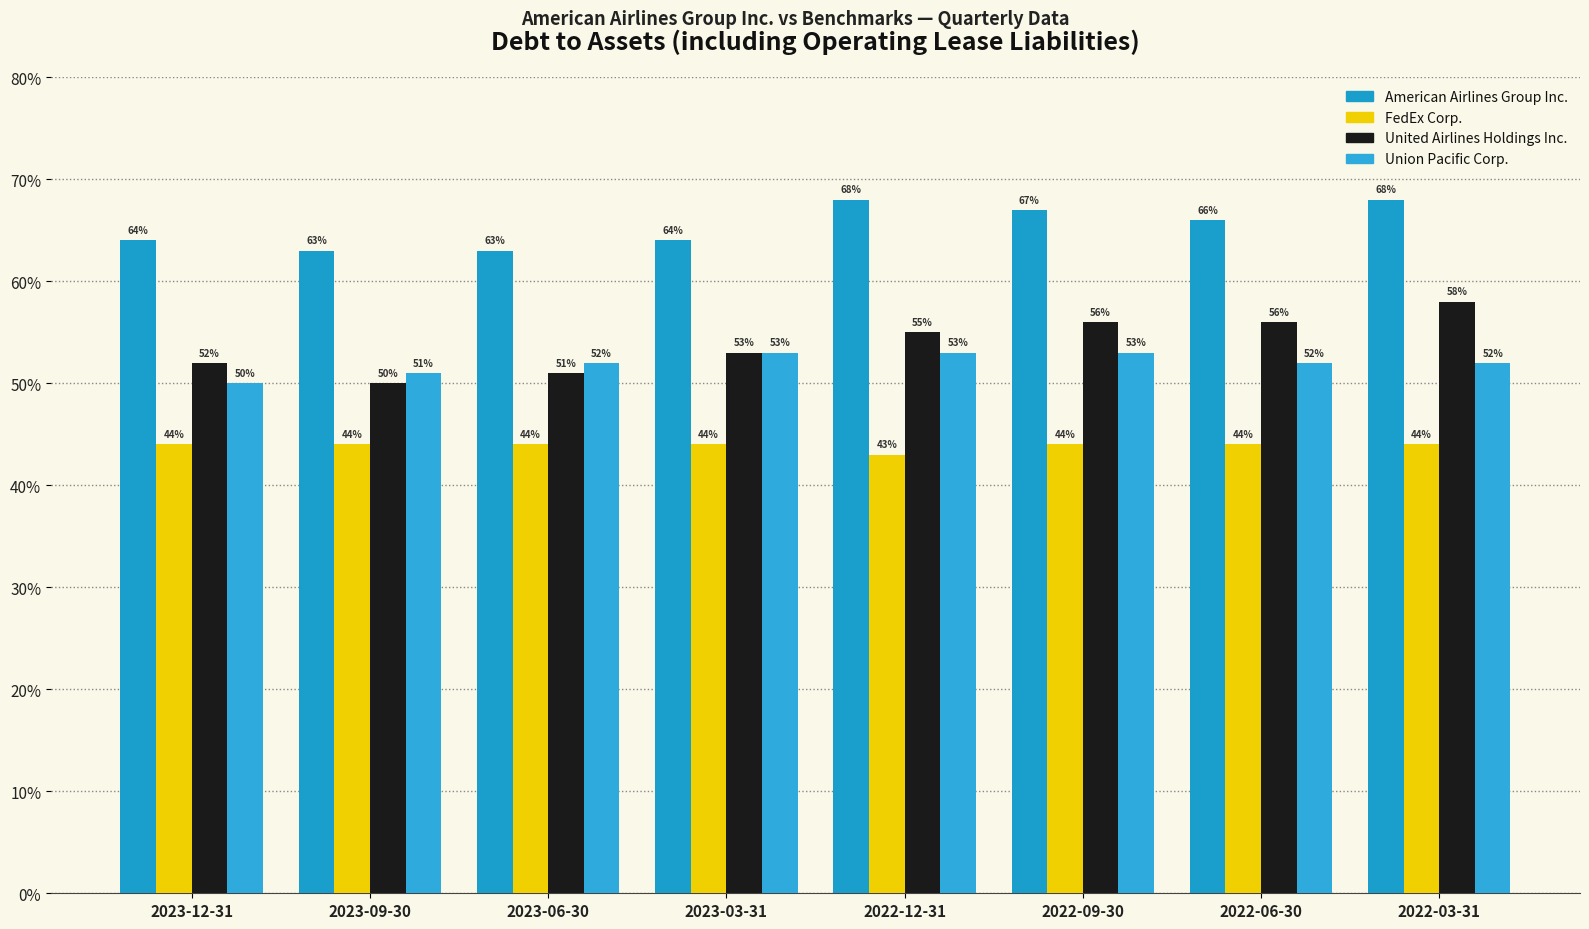

Where is American Airlines Group Inc. nearest to the value 0?

2023-09-30